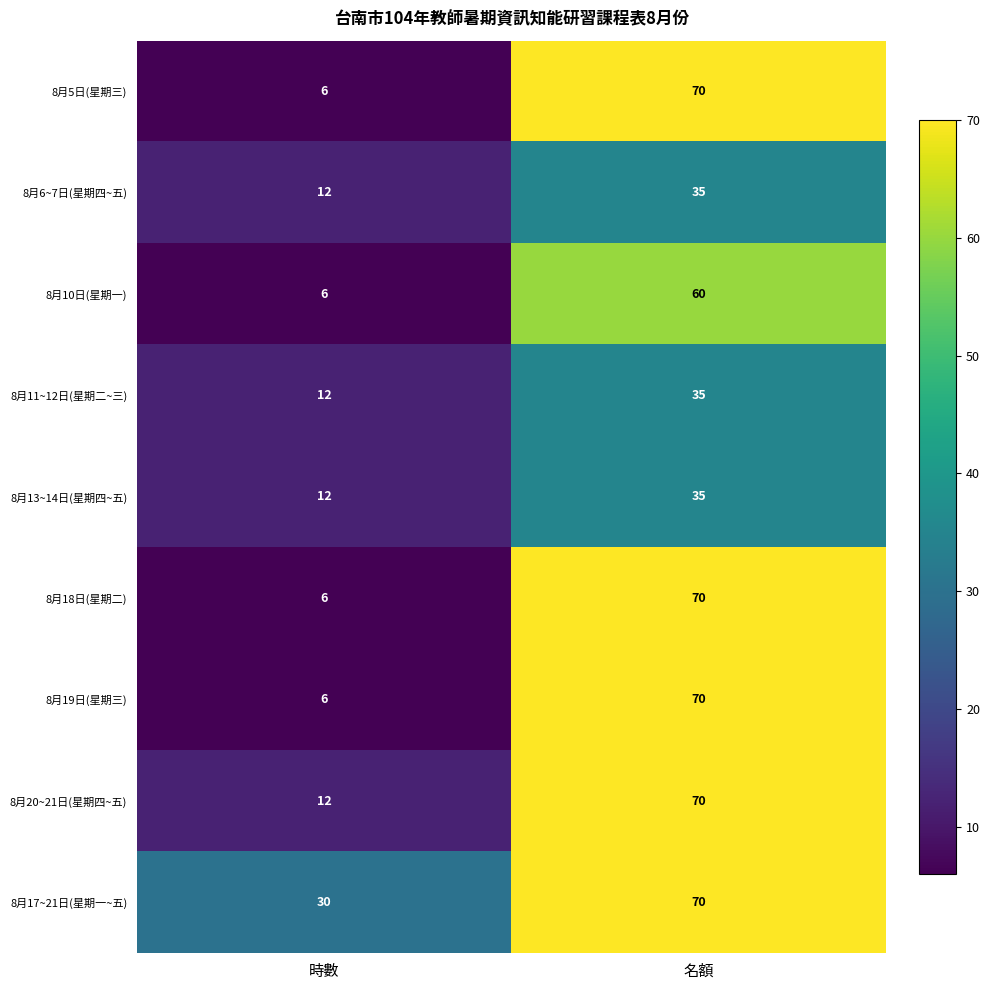

What is the difference between the maximum and minimum values in the 8月5日(星期三) series?

64